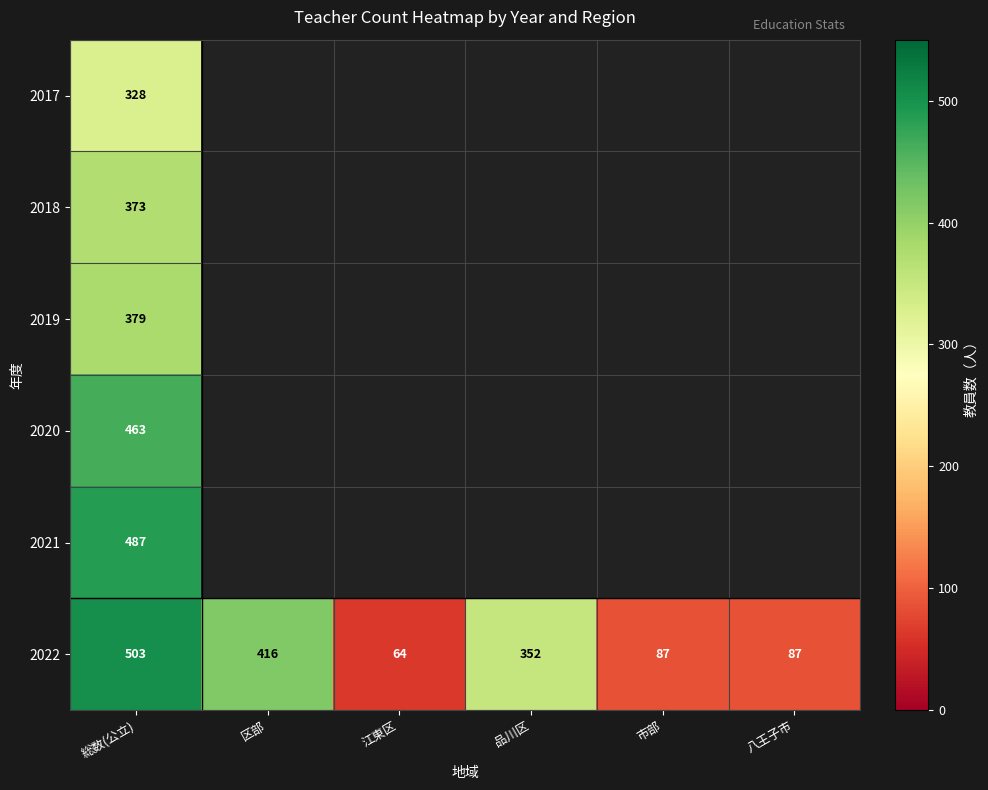

Is it true that 2022 equals 352 at 品川区?

True